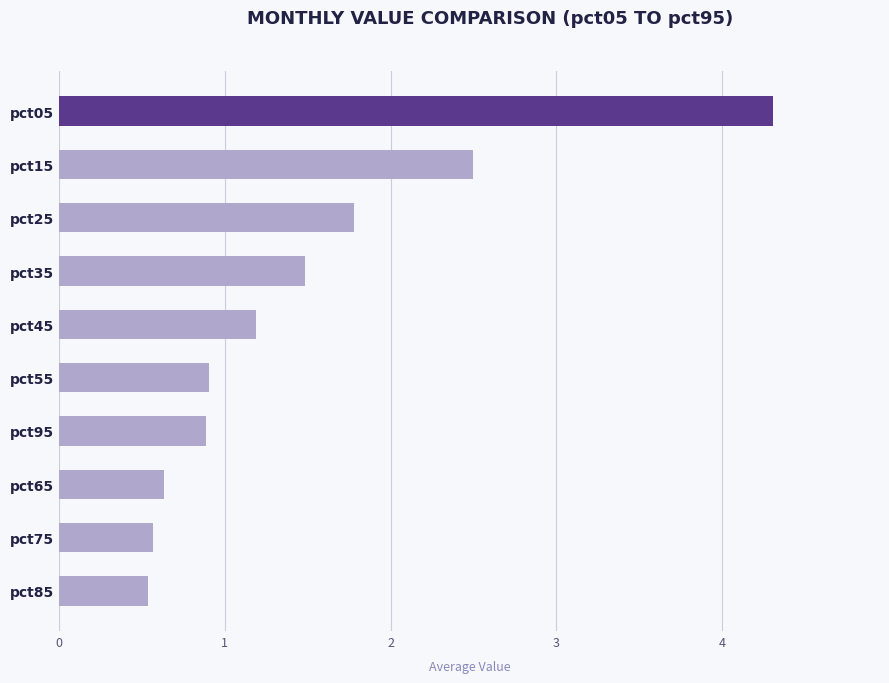

Reading top to bottom, list all the values displayed in this chart.

pct05=4.3	pct15=2.5	pct25=1.8	pct35=1.5	pct45=1.2	pct55=0.9	pct95=0.9	pct65=0.6	pct75=0.6	pct85=0.5